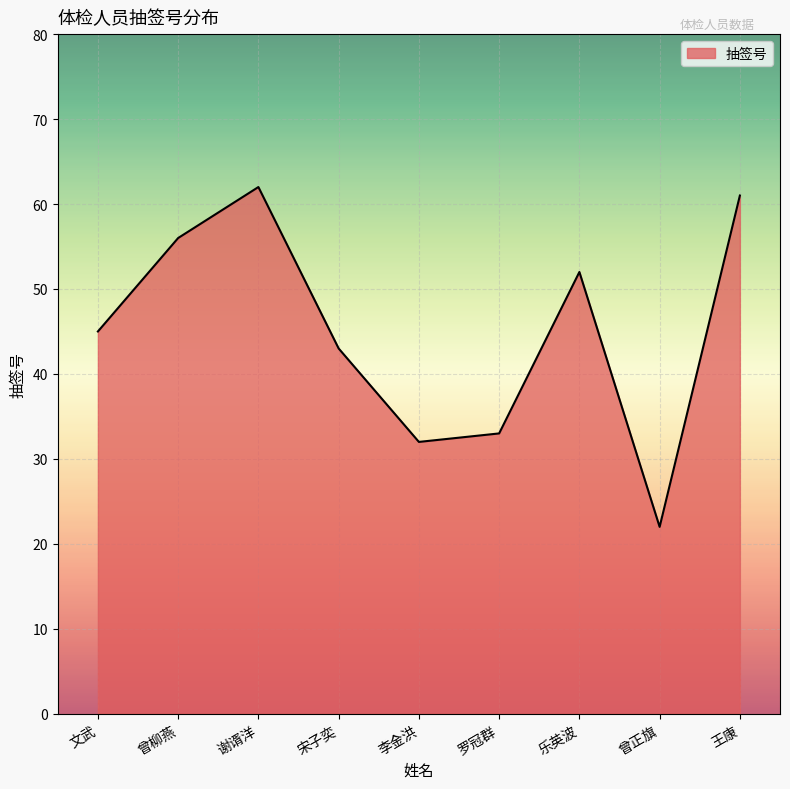

The value at 李金洪 is 9. True or false?

False